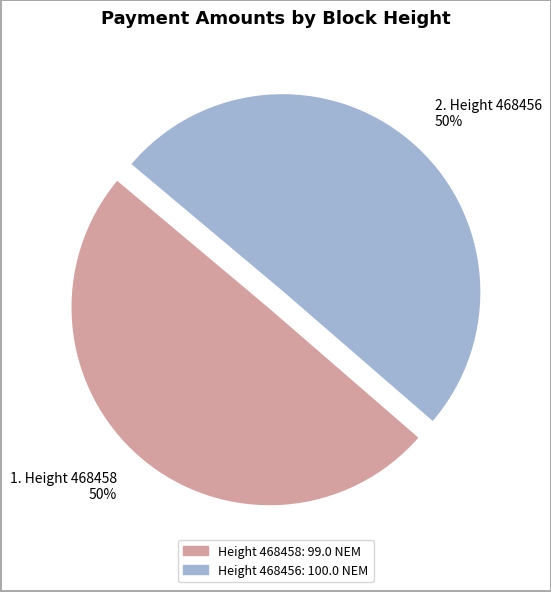

Count the number of slices in the pie.

2